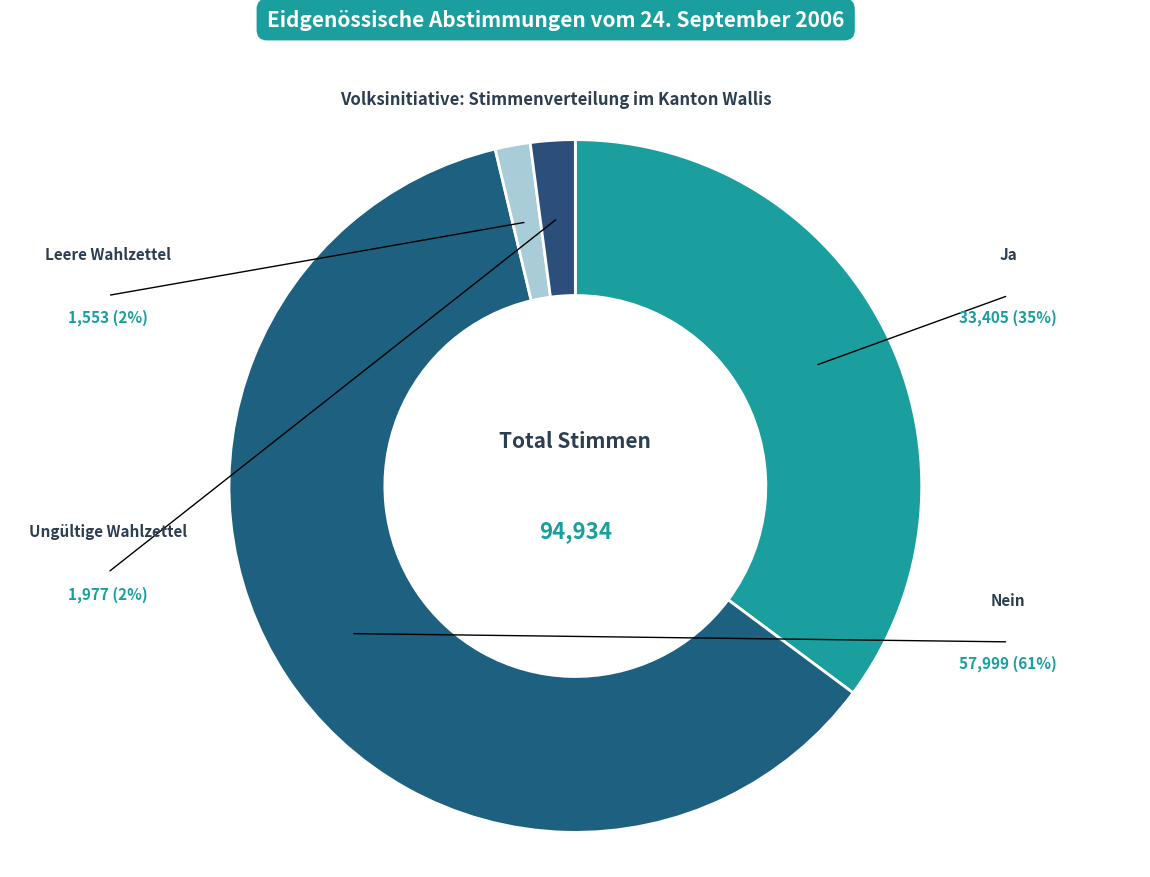

What is the change in value from Ja to Ungültige Wahlzettel?

-31428